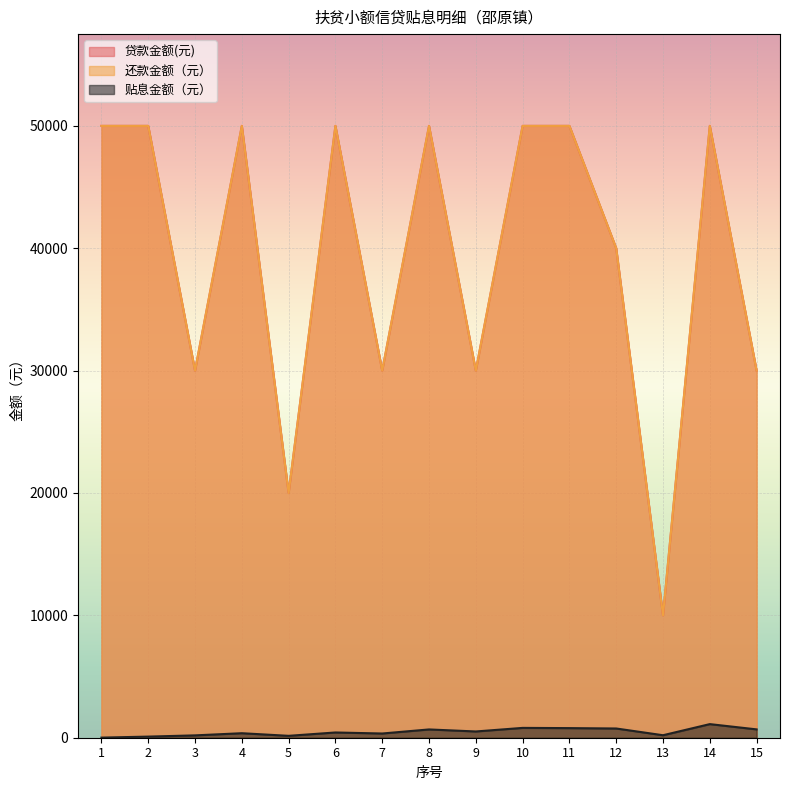

How many interior local peaks does the 贴息金额（元） series have?

5